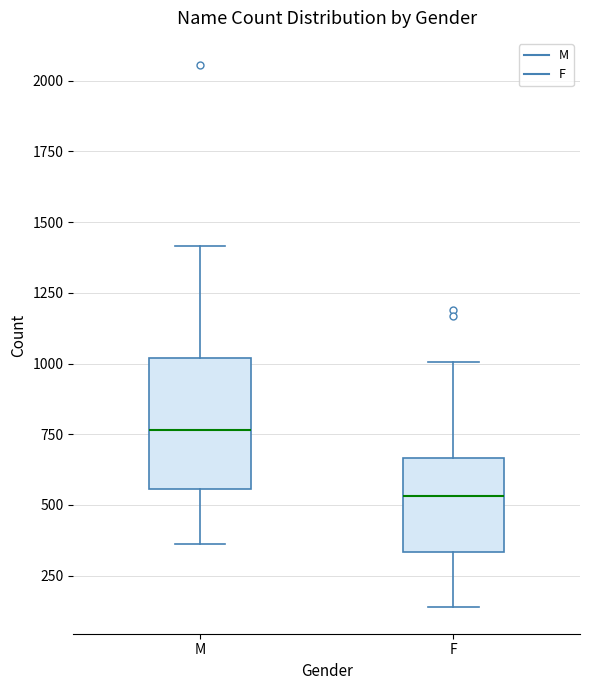

Which box's median line is the lowest?

F